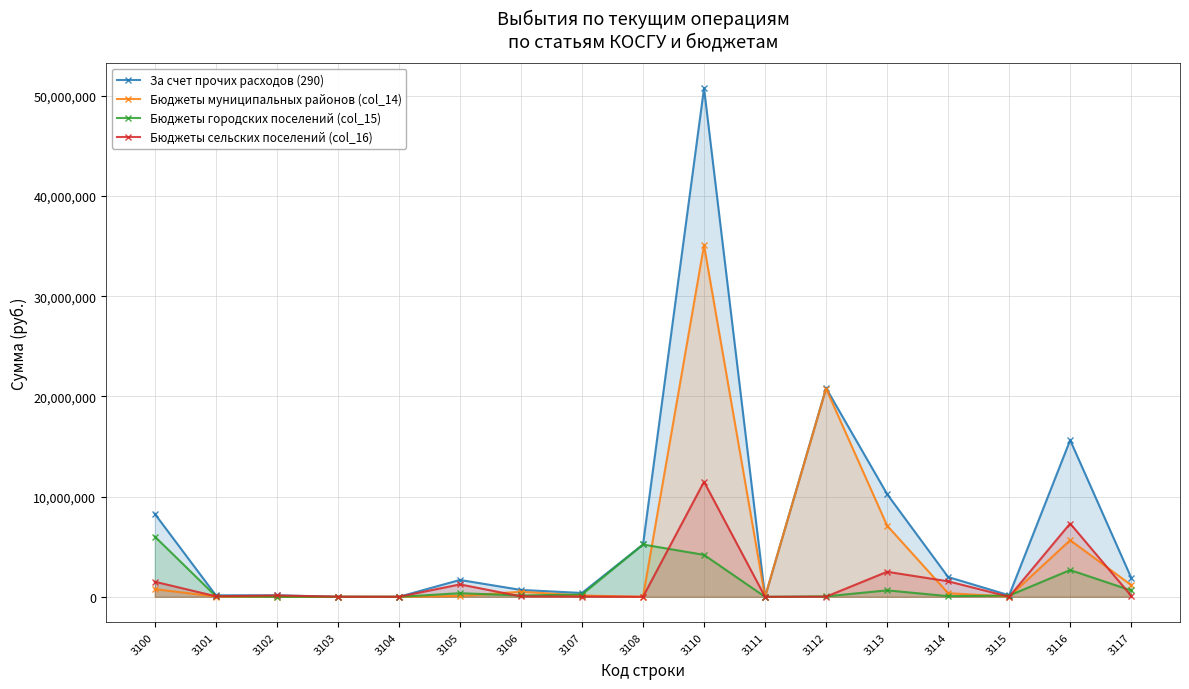

Reading left to right, transcribe all the data shown in this chart.

За счет прочих расходов (290): 8282950.6	151004.1	148875.9	6631.4	2.4	1683293.2	687866.1	383061.0	5222216.7	50769117.4	417.0	20836978.7	10255373.1	1975037.8	152747.0	15642443.0	1906120.7
Бюджеты муниципальных районов (col_14): 766653.9	30682.7	15812.9	0.0	2.4	83000.0	508000.0	129156.0	0.0	35094757.5	417.0	20778448.8	7110848.5	360836.9	19049.0	5652632.3	1172525.0
Бюджеты городских поселений (col_15): 6012107.5	66068.0	26.9	0.0	0.0	360100.0	134200.0	229496.0	5222216.7	4187927.2	0.0	45209.5	645840.0	65798.8	125698.0	2673169.4	632211.6
Бюджеты сельских поселений (col_16): 1504189.2	54253.4	133036.1	6631.4	0.0	1240193.2	45666.1	24409.0	0.0	11486432.7	0.0	13320.5	2498684.6	1548402.2	8000.0	7316641.3	101384.1